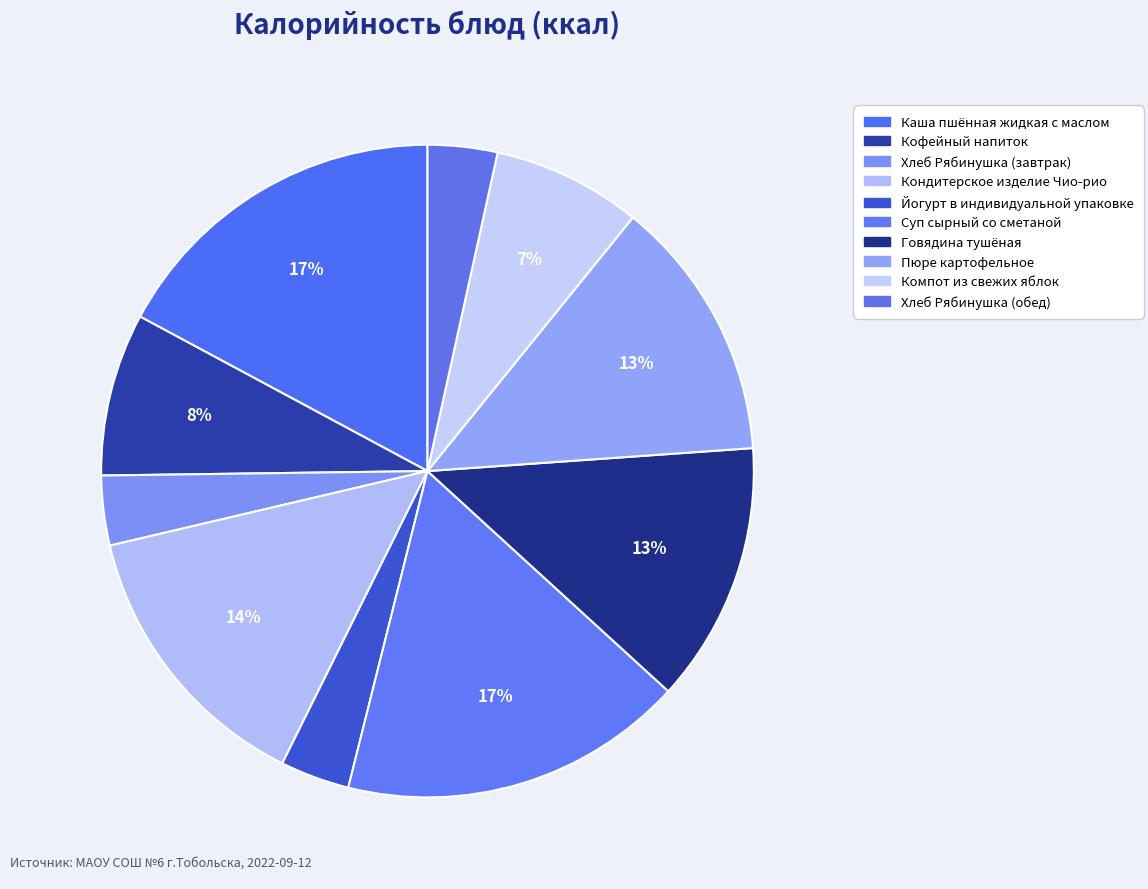

What percentage do Хлеб Рябинушка (завтрак) and Говядина тушёная together represent?

16.4%